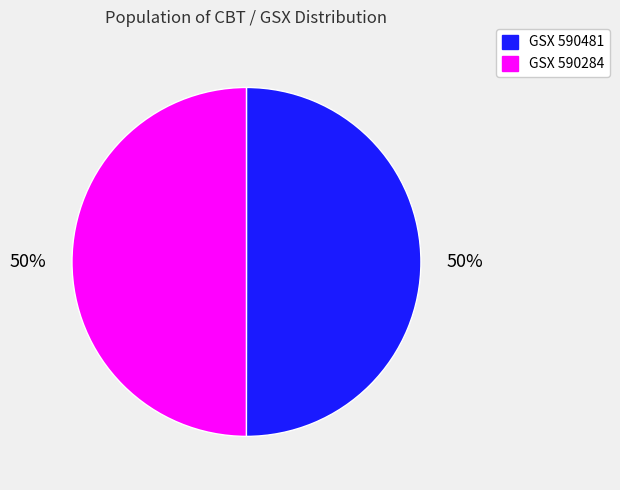

Approximately how many times larger is the value at GSX 590284 compared to GSX 590481?

1.0